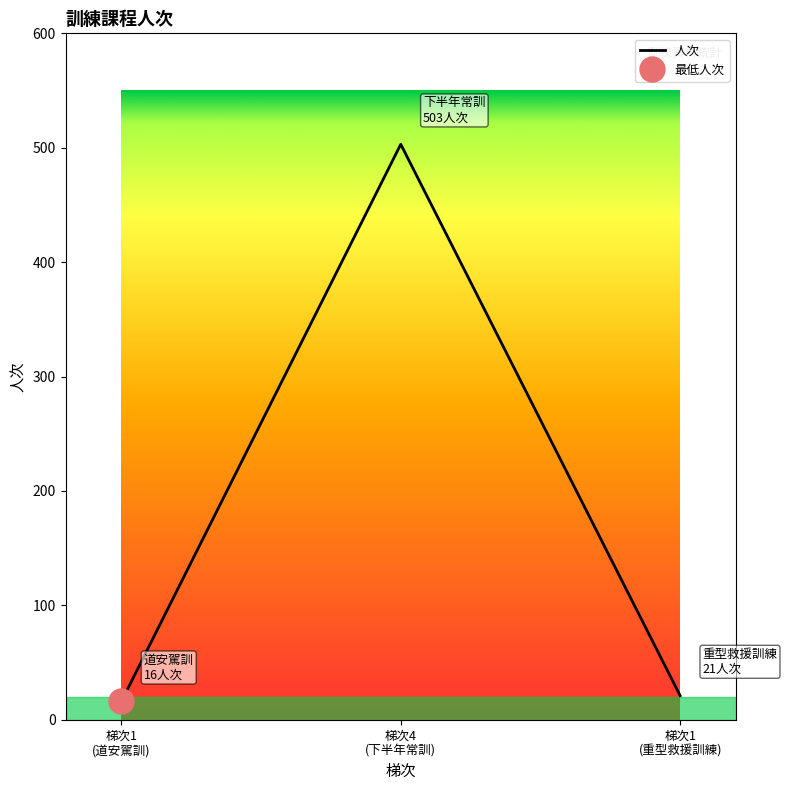

How many lines are shown in the chart?

1